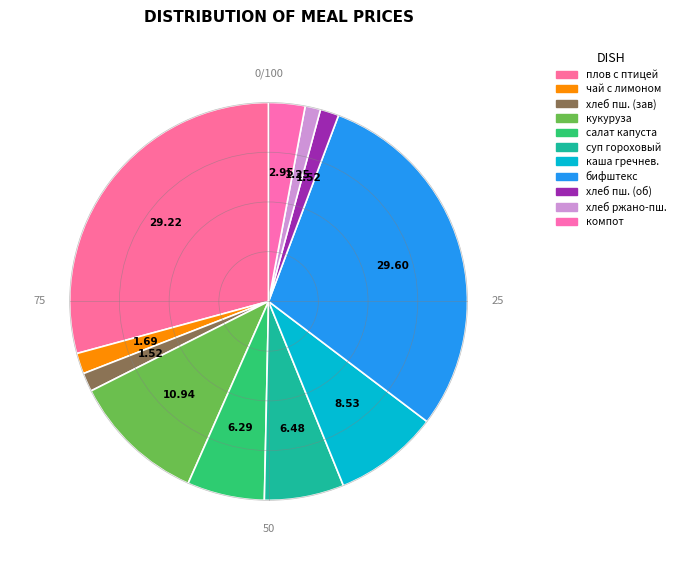

What is the smallest slice in the pie chart?

хлеб ржано-пшеничный